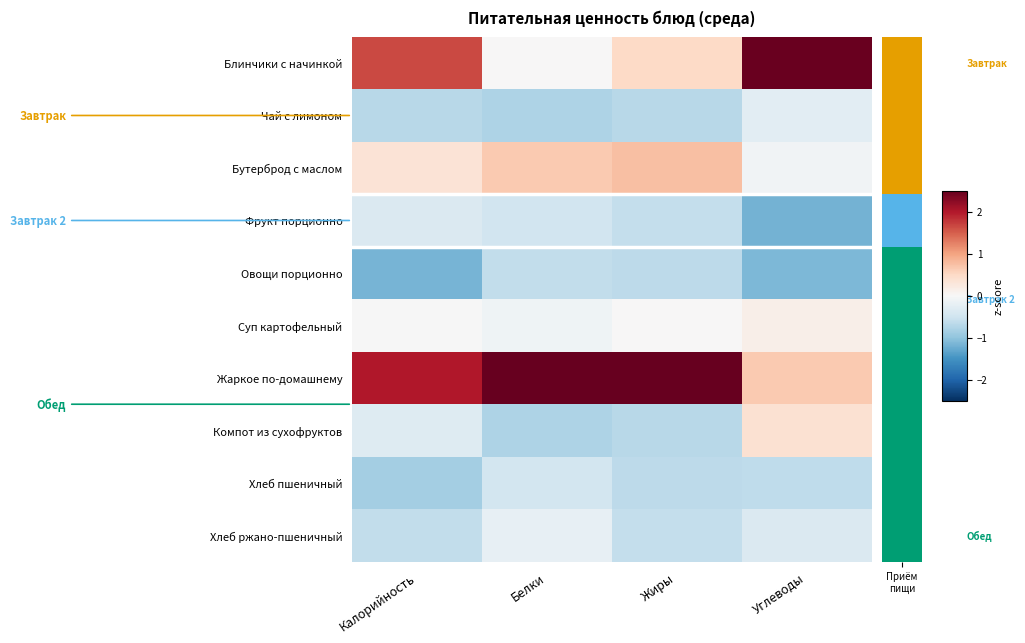

Reading right to left, transcribe all the data shown in this chart.

Блинчики с начинкой: Углеводы=2.5	Жиры=0.5	Белки=0.0	Калорийность=1.6
Чай с лимоном: Углеводы=-0.3	Жиры=-0.7	Белки=-0.8	Калорийность=-0.7
Бутерброд с маслом: Углеводы=-0.1	Жиры=0.8	Белки=0.6	Калорийность=0.3
Фрукт порционно: Углеводы=-1.2	Жиры=-0.6	Белки=-0.5	Калорийность=-0.4
Овощи порционно: Углеводы=-1.1	Жиры=-0.7	Белки=-0.6	Калорийность=-1.2
Суп картофельный: Углеводы=0.1	Жиры=0.0	Белки=-0.1	Калорийность=-0.0
Жаркое по-домашнему: Углеводы=0.6	Жиры=2.6	Белки=2.7	Калорийность=2.0
Компот из сухофруктов: Углеводы=0.4	Жиры=-0.7	Белки=-0.8	Калорийность=-0.3
Хлеб пшеничный: Углеводы=-0.6	Жиры=-0.7	Белки=-0.5	Калорийность=-0.8
Хлеб ржано-пшеничный: Углеводы=-0.4	Жиры=-0.6	Белки=-0.2	Калорийность=-0.6